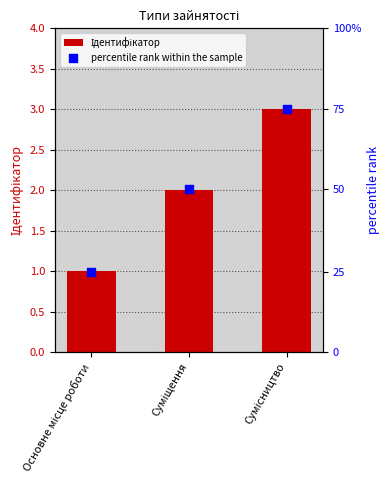

Which series contains the highest Y value?

percentile rank within the sample